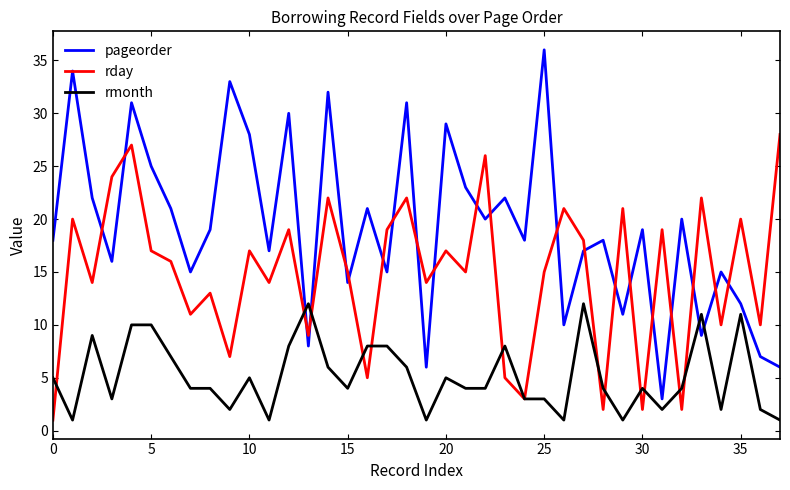

What are all the series names shown in the legend?

pageorder, rday, rmonth